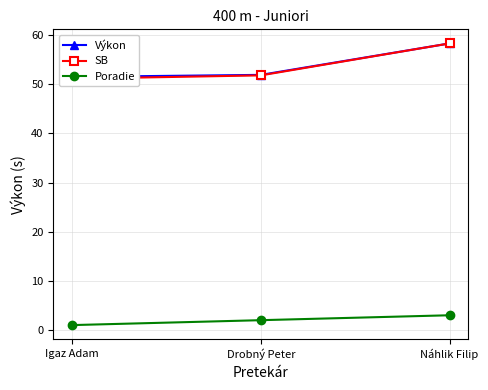

Reading left to right, transcribe all the data shown in this chart.

Výkon: 51.5	51.9	58.3
SB: 51.1	51.8	58.3
Poradie: 1.0	2.0	3.0